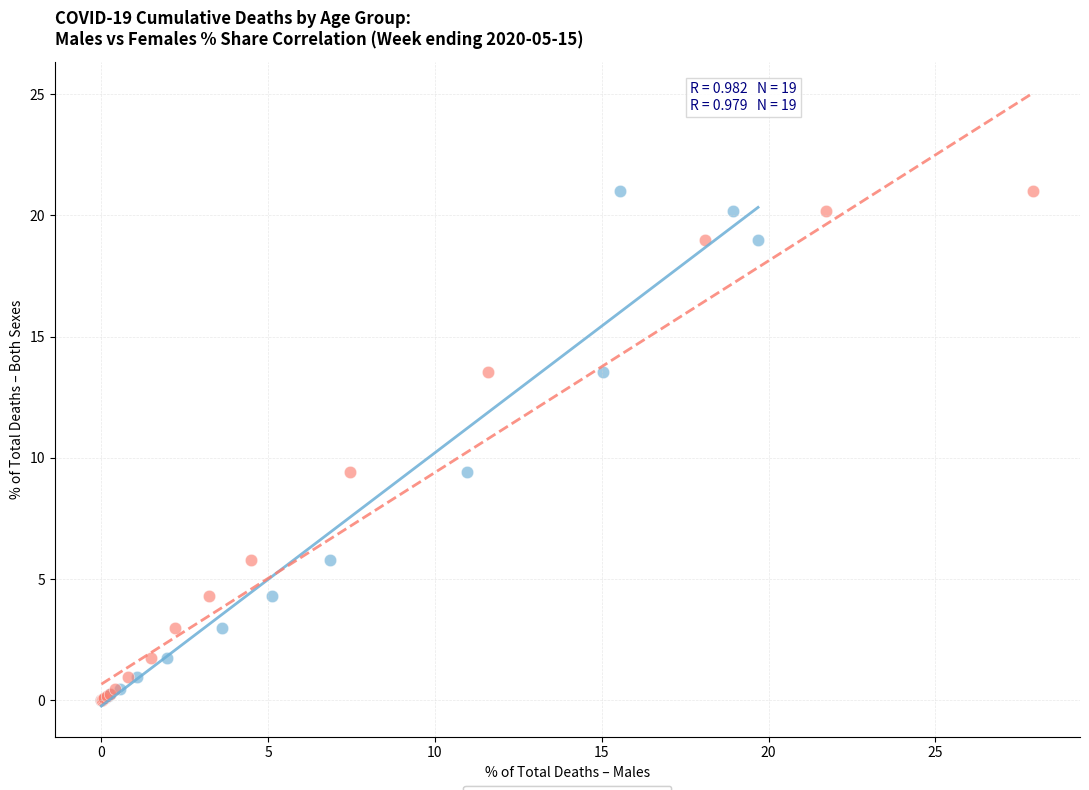

What are all the series names shown in the legend?

Males, Females